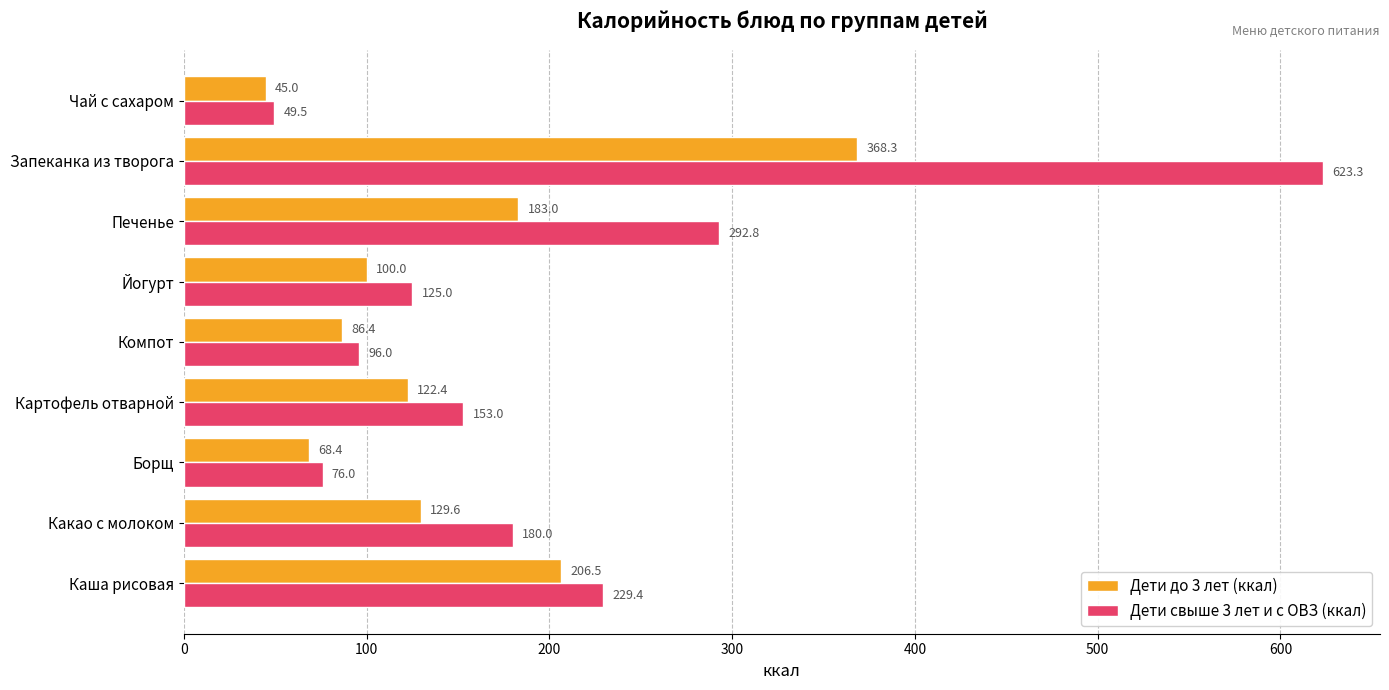

Read the Дети до 3 лет (ккал) value at Йогурт.

100.0